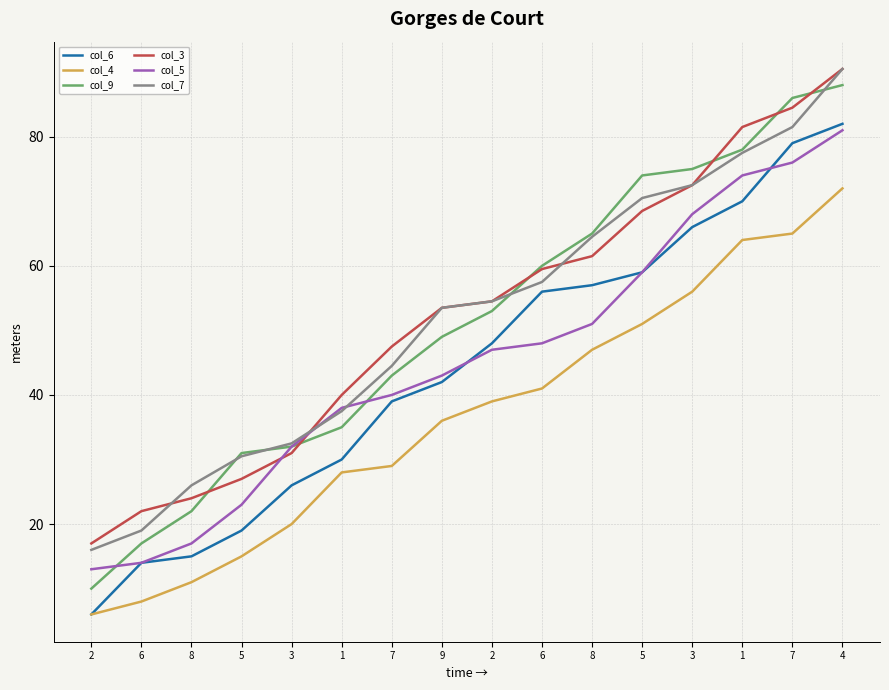

Reading left to right, transcribe all the data shown in this chart.

col_6: 2=6.0	6=14.0	8=15.0	5=19.0	3=26.0	1=30.0	7=39.0	9=42.0	2=48.0	6=56.0	8=57.0	5=59.0	3=66.0	1=70.0	7=79.0	4=82.0
col_4: 2=6.0	6=8.0	8=11.0	5=15.0	3=20.0	1=28.0	7=29.0	9=36.0	2=39.0	6=41.0	8=47.0	5=51.0	3=56.0	1=64.0	7=65.0	4=72.0
col_9: 2=10.0	6=17.0	8=22.0	5=31.0	3=32.0	1=35.0	7=43.0	9=49.0	2=53.0	6=60.0	8=65.0	5=74.0	3=75.0	1=78.0	7=86.0	4=88.0
col_3: 2=17.0	6=22.0	8=24.0	5=27.0	3=31.0	1=40.0	7=47.5	9=53.5	2=54.5	6=59.5	8=61.5	5=68.5	3=72.5	1=81.5	7=84.5	4=90.5
col_5: 2=13.0	6=14.0	8=17.0	5=23.0	3=32.0	1=38.0	7=40.0	9=43.0	2=47.0	6=48.0	8=51.0	5=59.0	3=68.0	1=74.0	7=76.0	4=81.0
col_7: 2=16.0	6=19.0	8=26.0	5=30.5	3=32.5	1=37.5	7=44.5	9=53.5	2=54.5	6=57.5	8=64.5	5=70.5	3=72.5	1=77.5	7=81.5	4=90.5